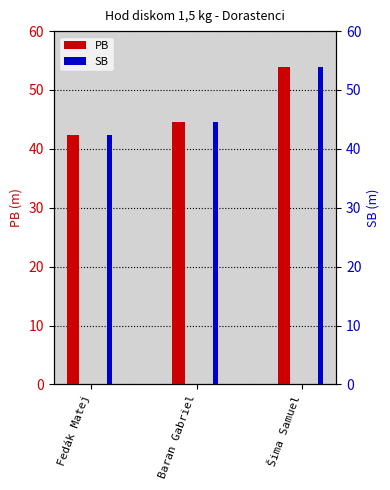

How many data points does each series have?

3